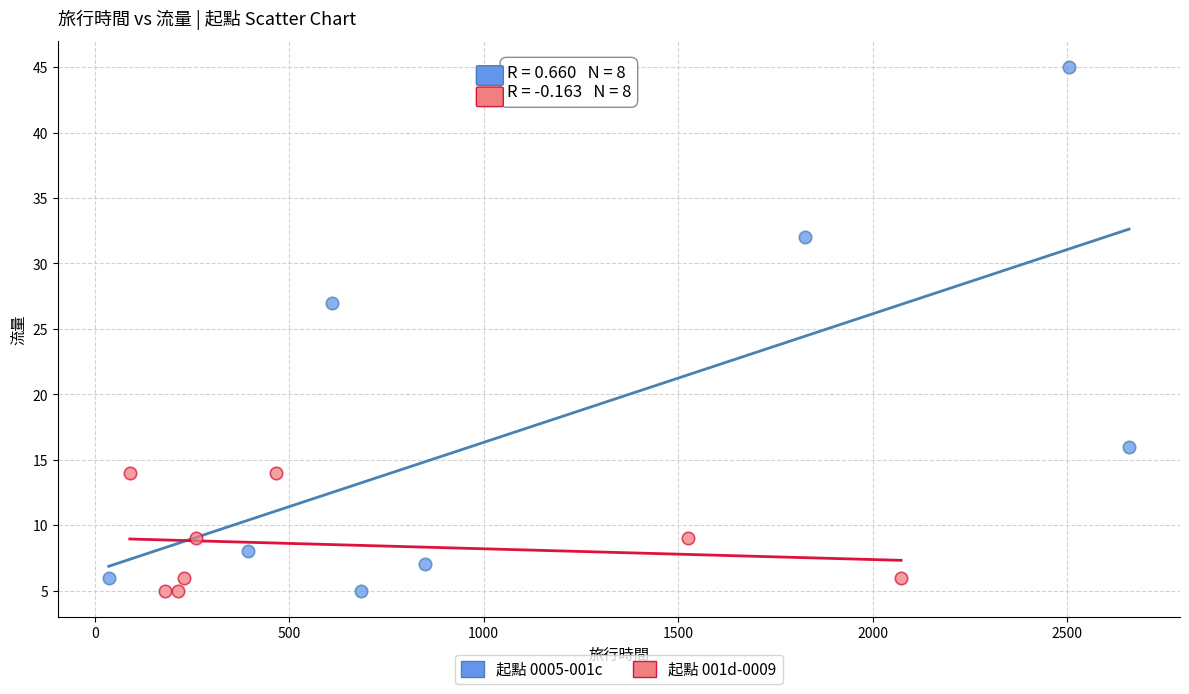

Which series has the largest Y range (max minus min)?

起點 0005-001c